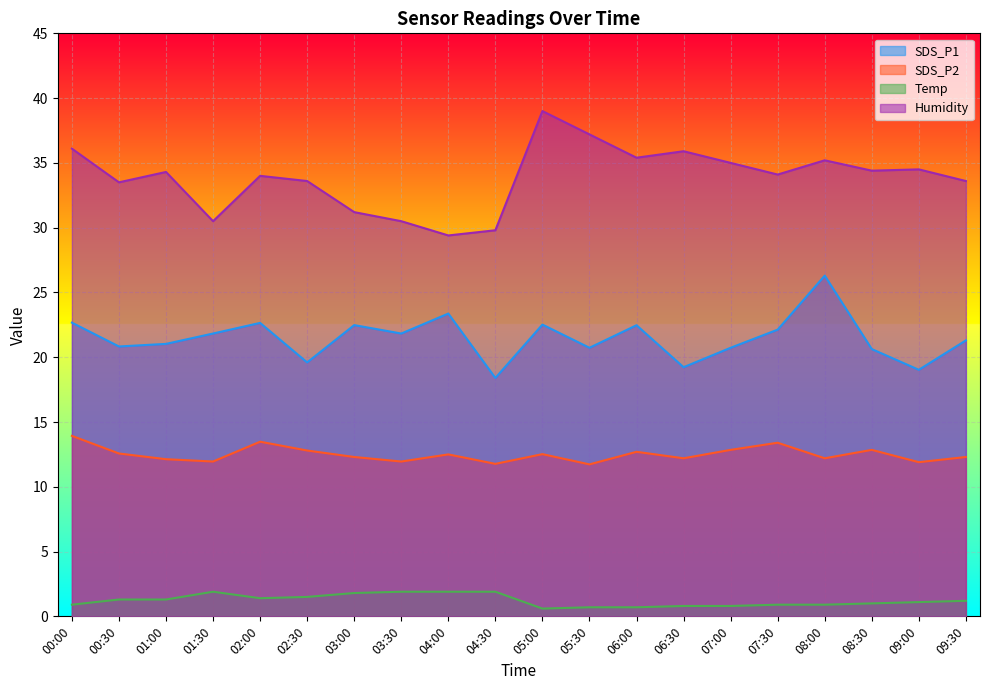

True or false: Temp and Humidity cross at least once.

False